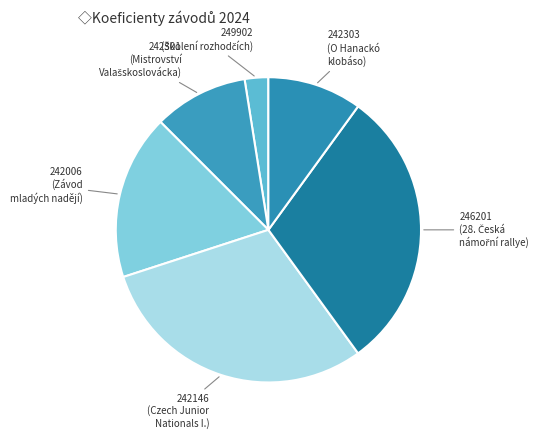

Which has a higher value, 242006 or 242301?

242006